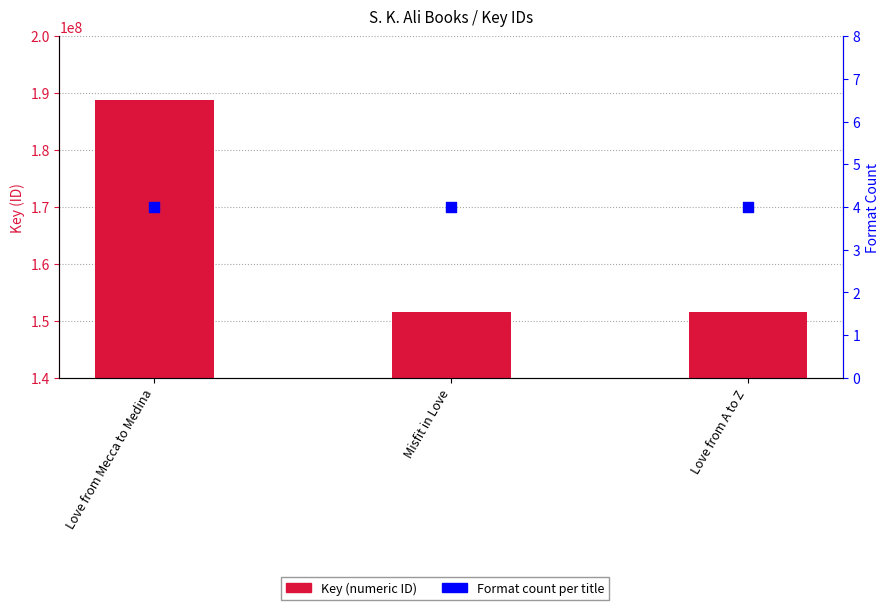

Which series has the largest total across all categories?

Key (ID)